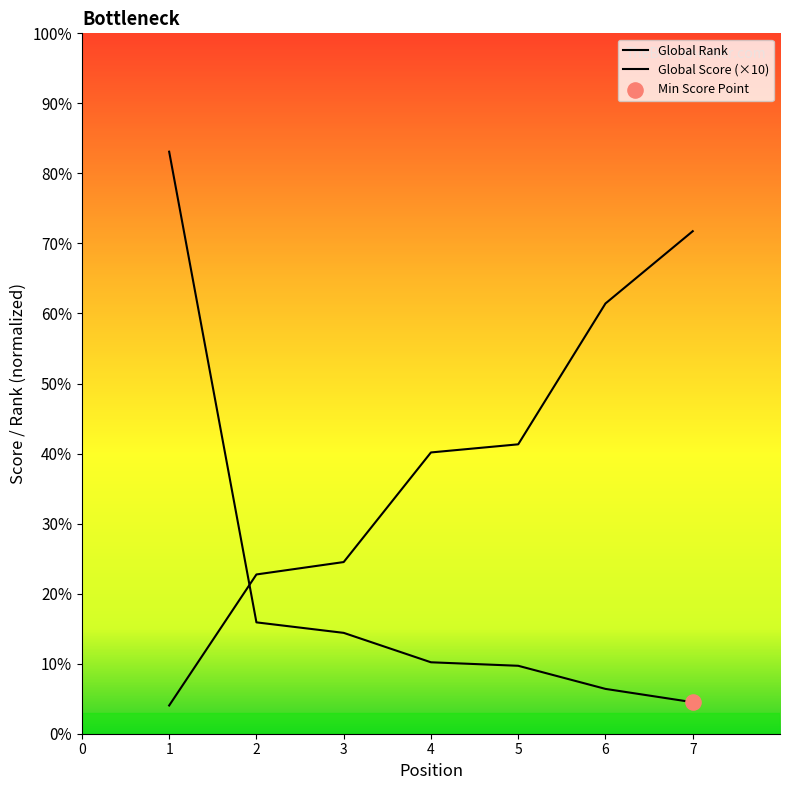

Which series reaches the minimum Y coordinate?

Global Rank